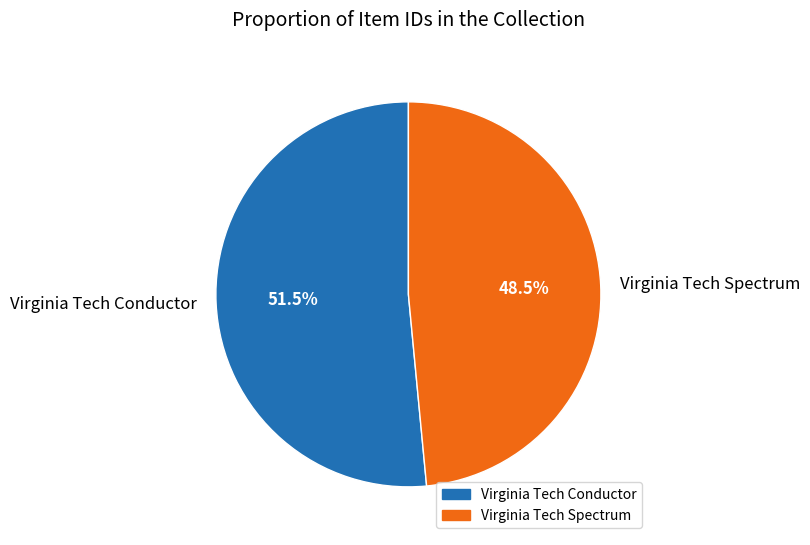

Between Virginia Tech Spectrum and Virginia Tech Conductor, which is larger?

Virginia Tech Conductor